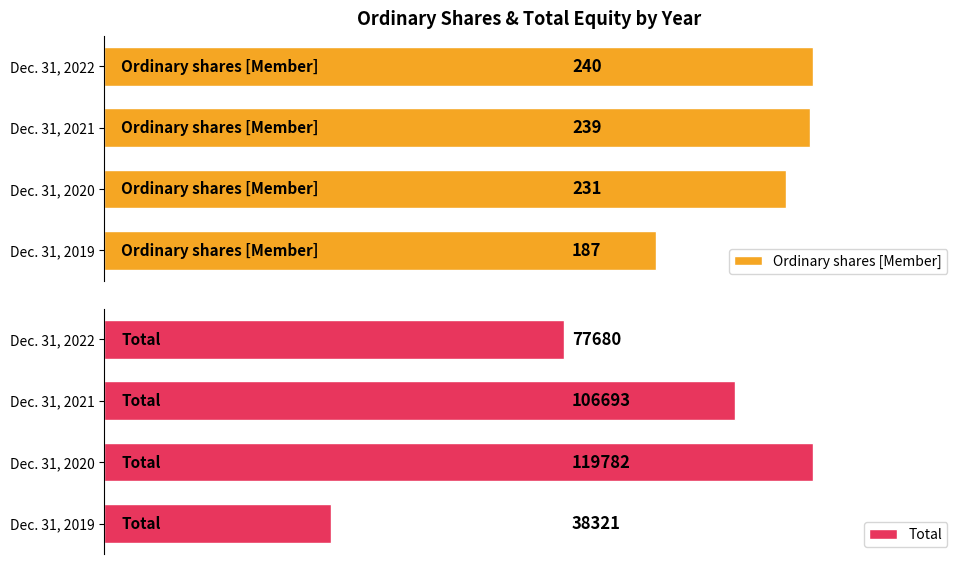

Where is Ordinary shares [Member] nearest to the value 213?

Dec. 31, 2020